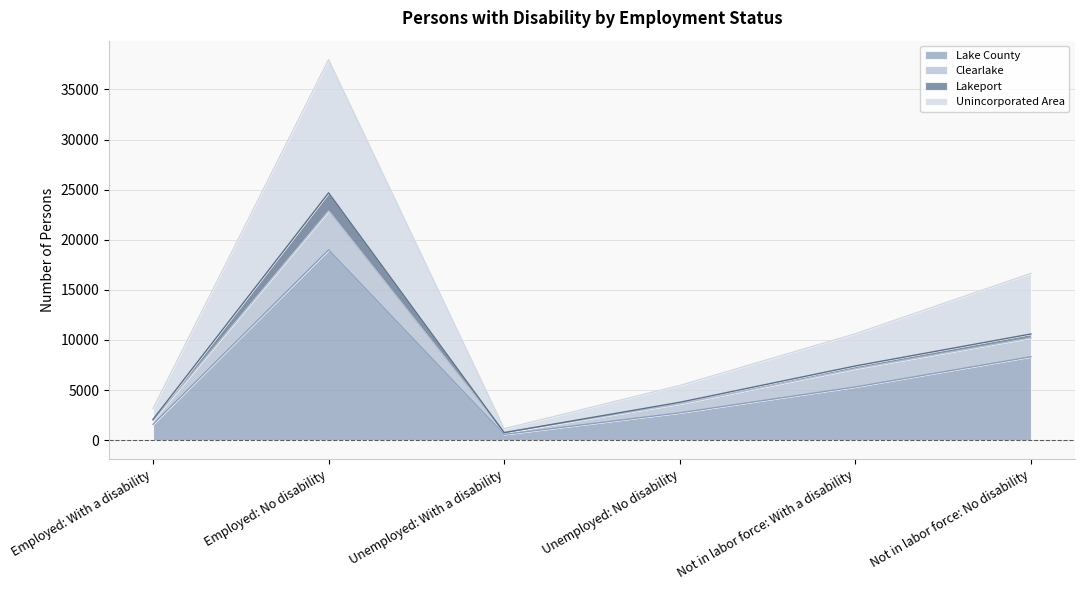

What is the sum of all Lake County values?

37480